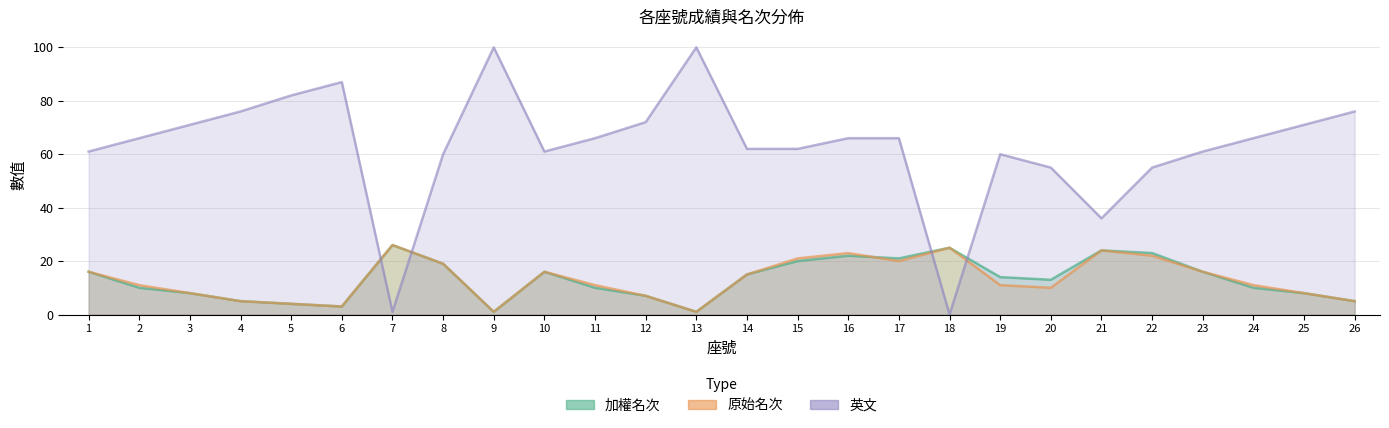

The 加權名次 series shows 14 at 7. True or false?

False